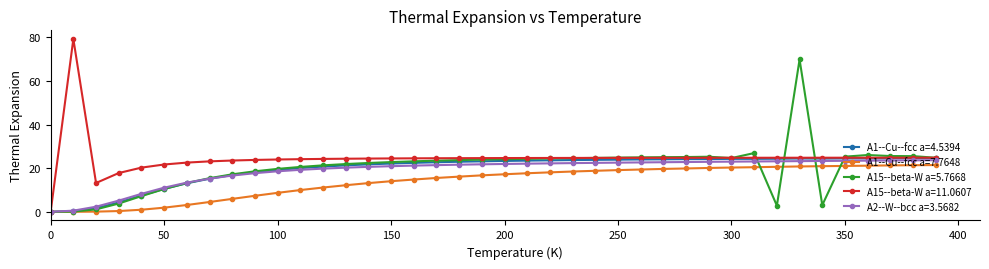

Is this an area chart (filled region under the line)?

No